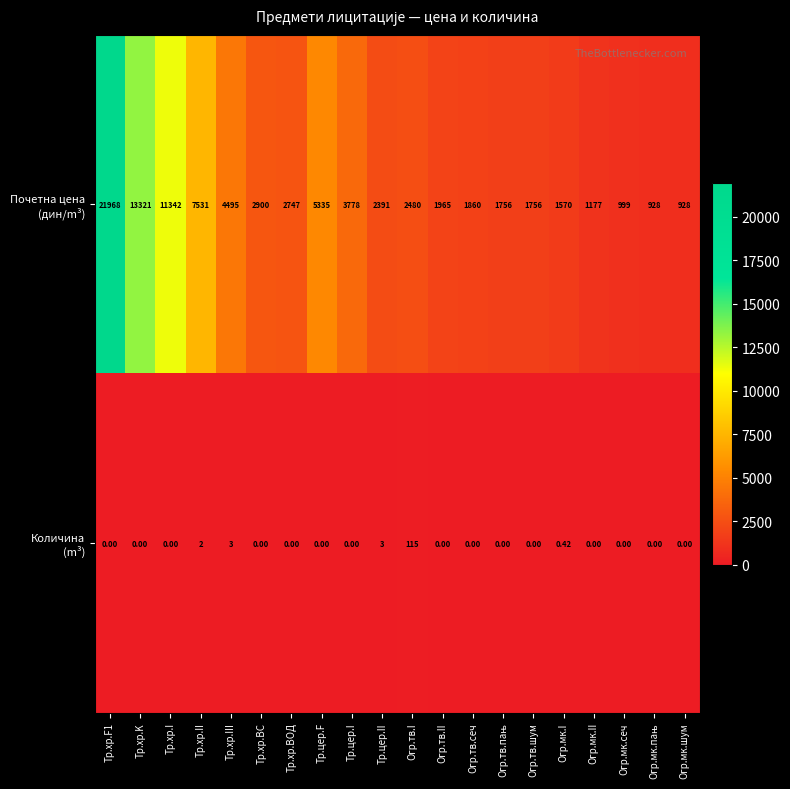

What is the spread (max minus min) of values at Огр.тв.I?

2365.0